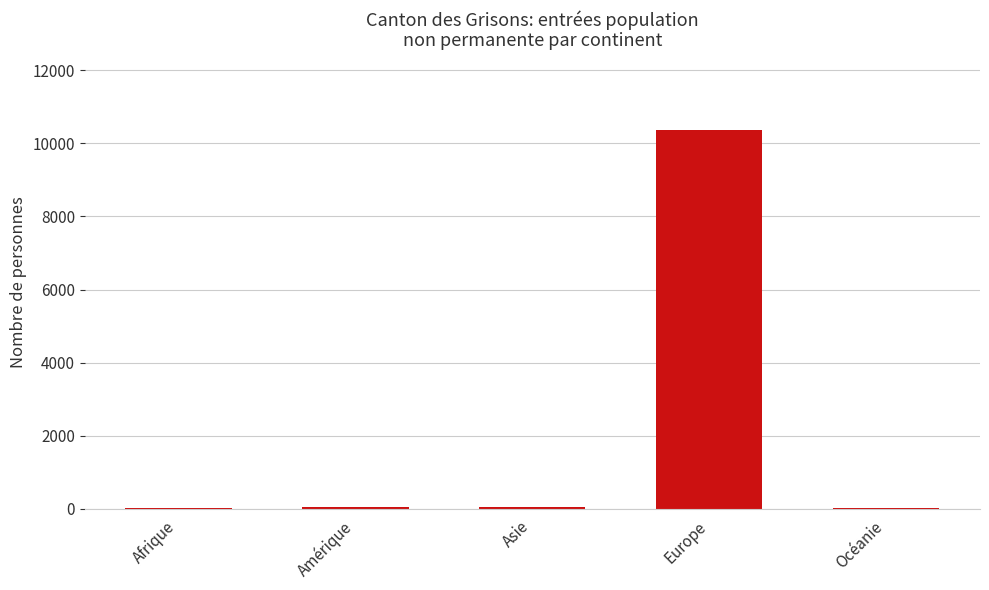

Read the value at Europe.

10356